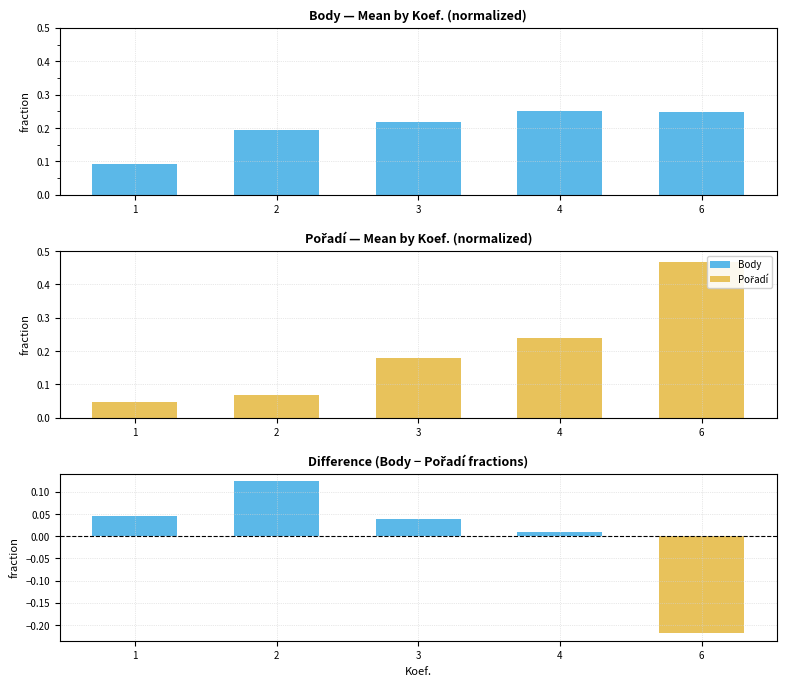

List the labels in order of Body value, largest first.

4, 6, 3, 2, 1